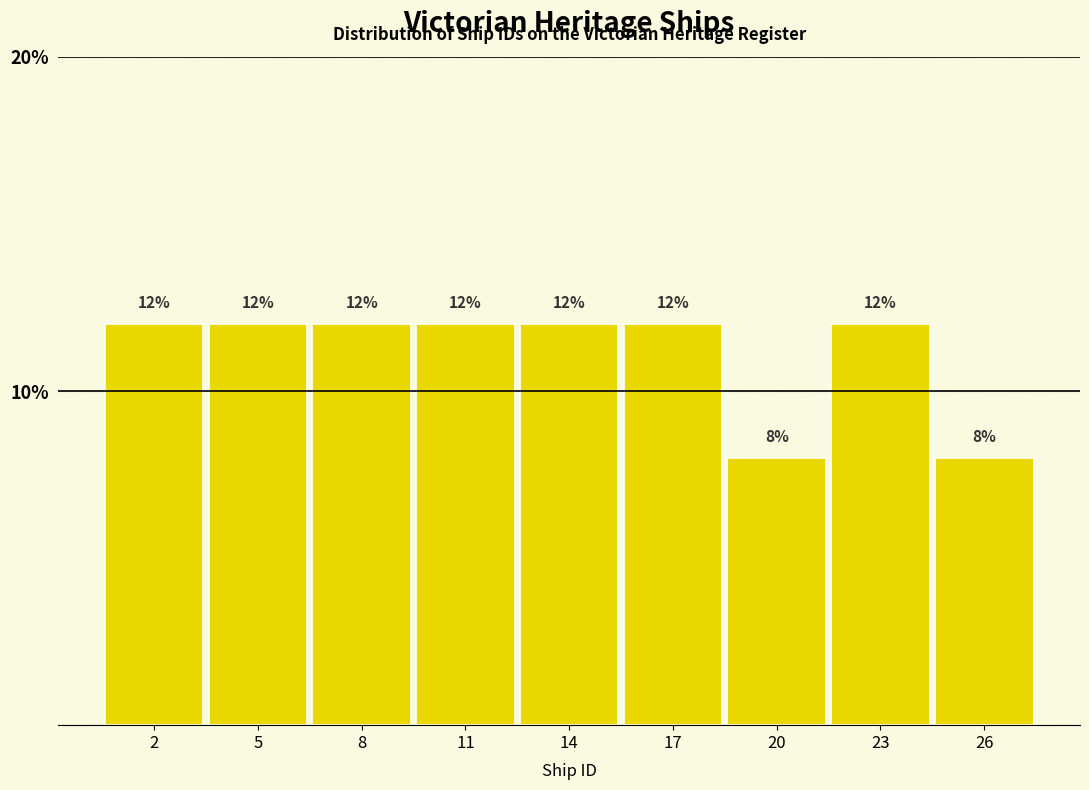

Reading right to left, extract all data points from this chart.

8	12	8	12	12	12	12	12	12